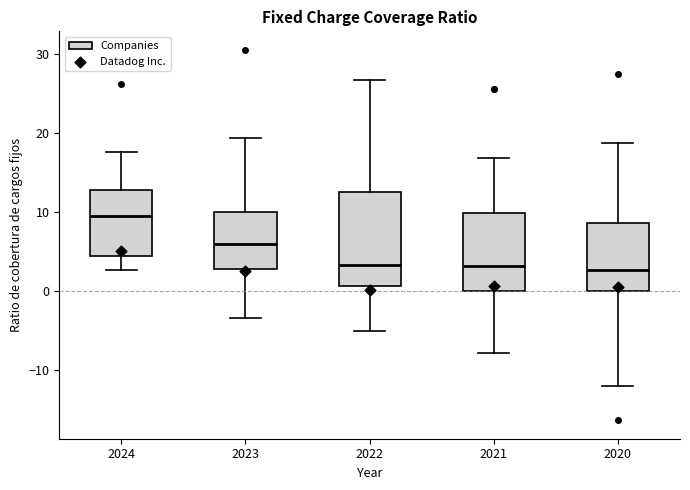

Where is the lower edge of the box at x = 2024 on the y-axis? The values are not printed on the chart, so give them approximately, as read against the axis.

4